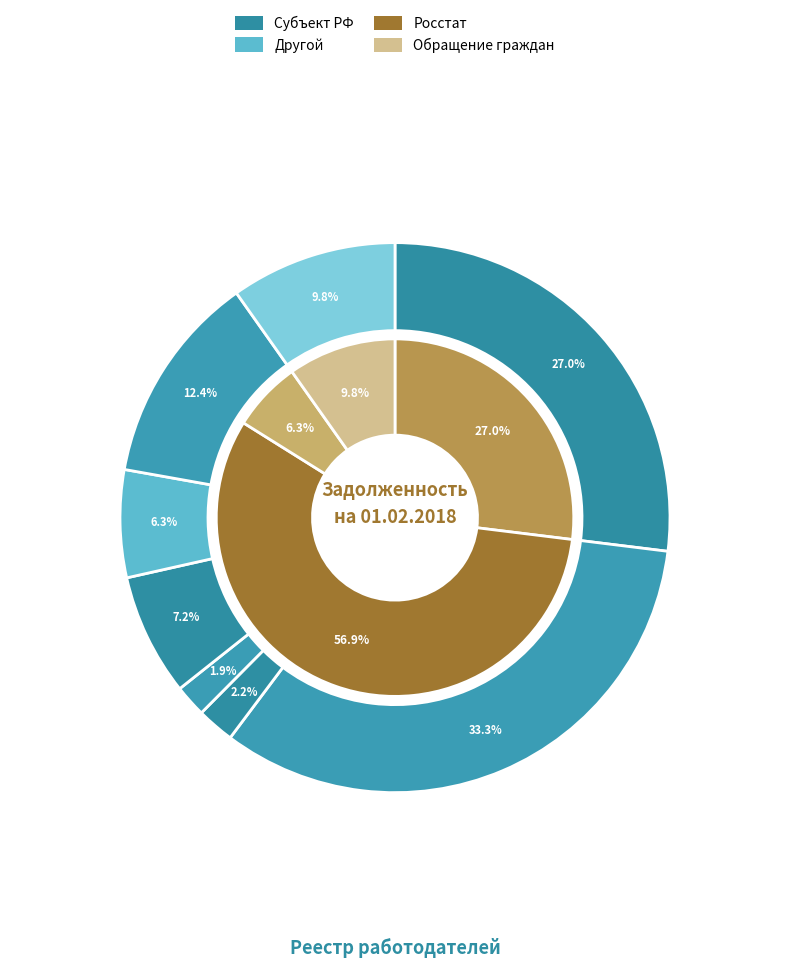

True or false: Субъект РФ (БВСУ) accounts for 33% of the total.

True